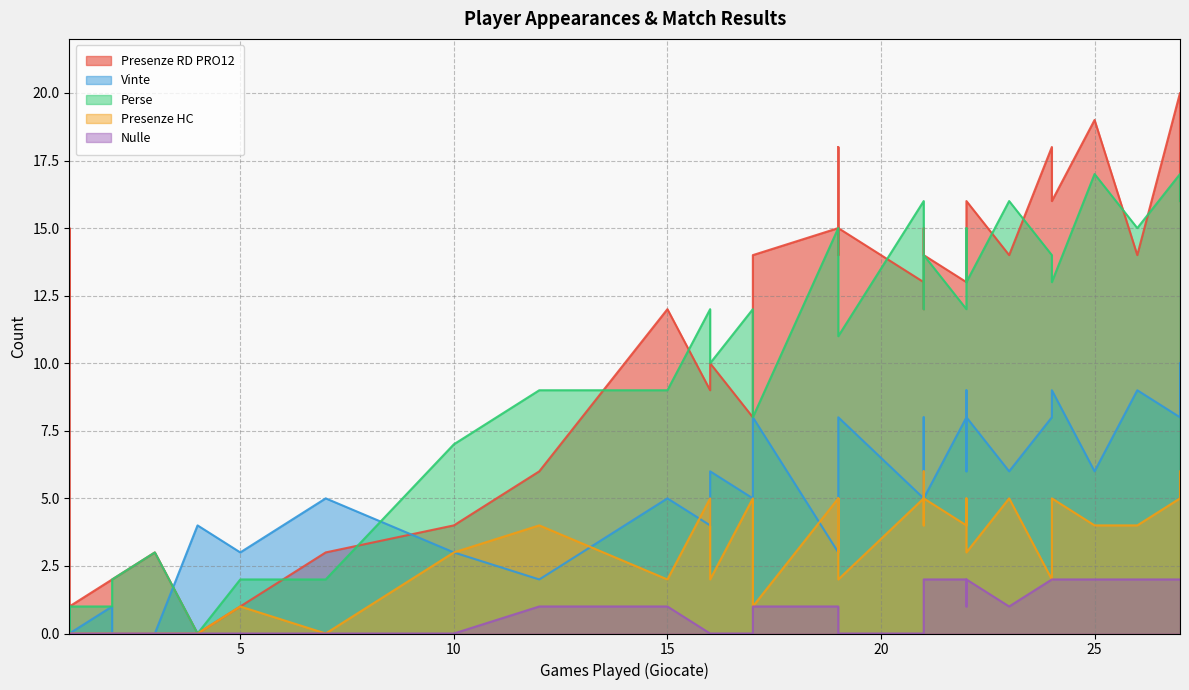

Is the value of Perse at 25 greater than the value of Nulle at 15?

Yes